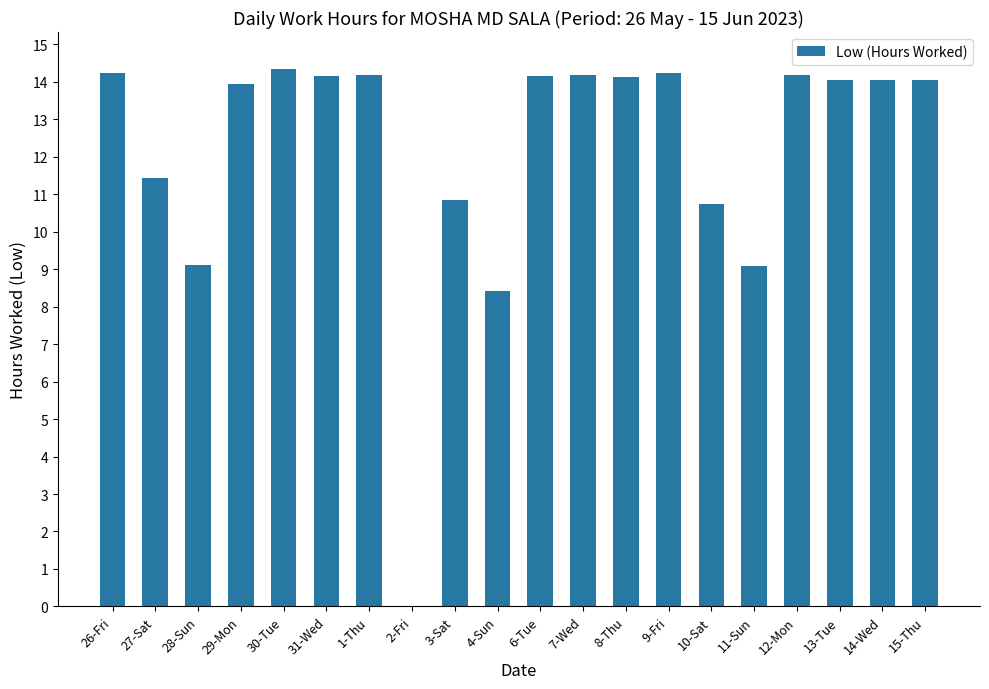

True or false: the data shows 23.0 at 30-Tue.

False